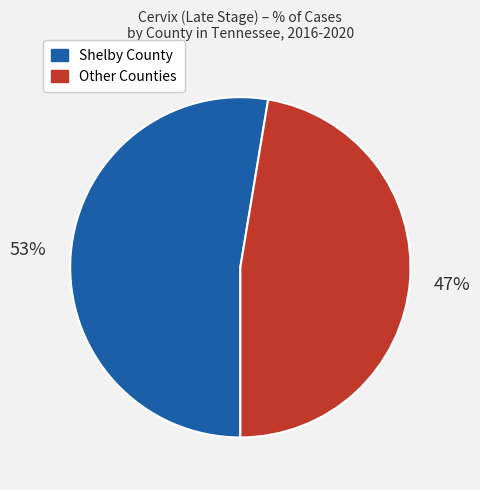

Count the number of slices in the pie.

2